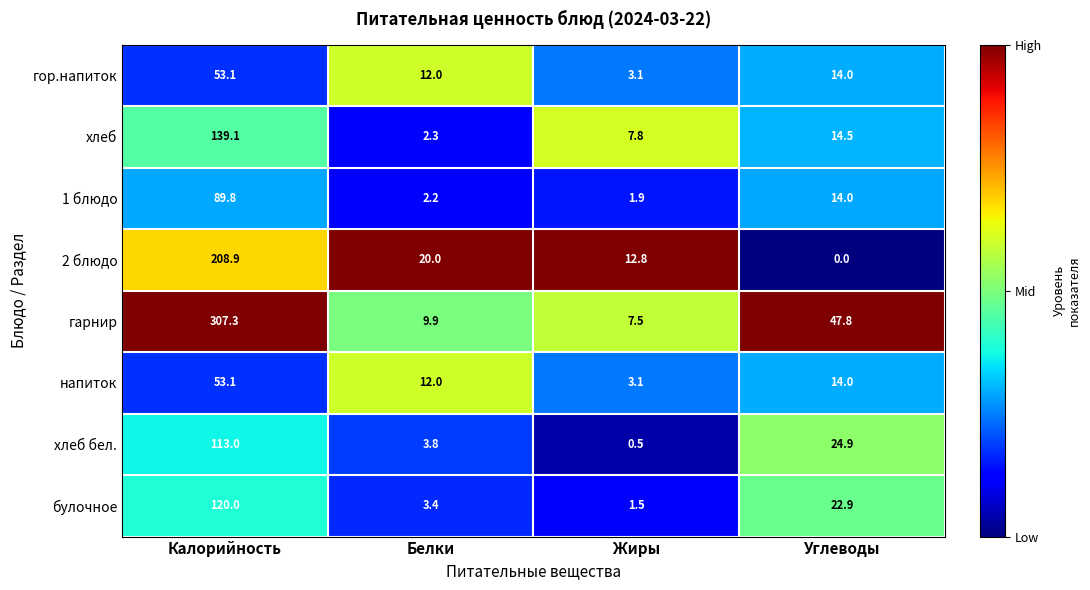

List the labels in order of 2 блюдо value, largest first.

Калорийность, Белки, Жиры, Углеводы